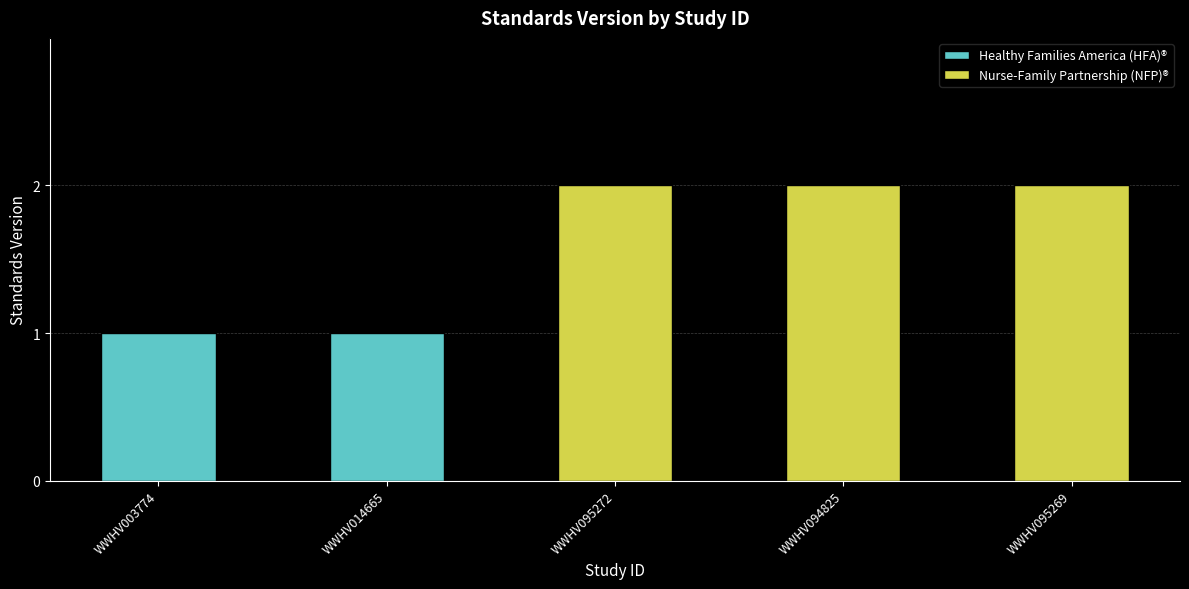

What is the label of the 1st bar from the left?

WWHV003774